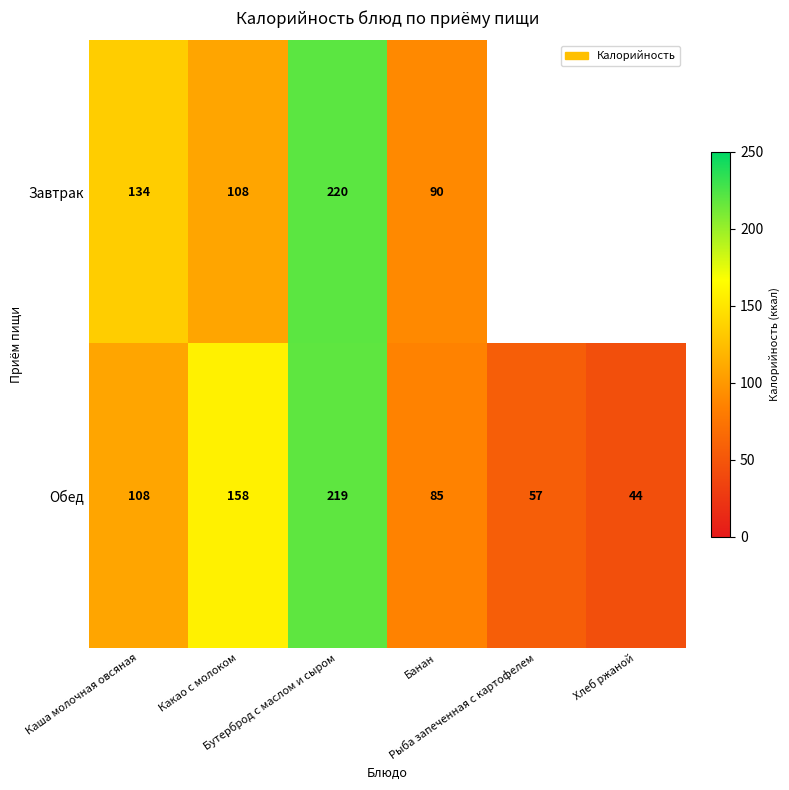

At which category is the sum across all series the highest?

Бутерброд с маслом и сыром